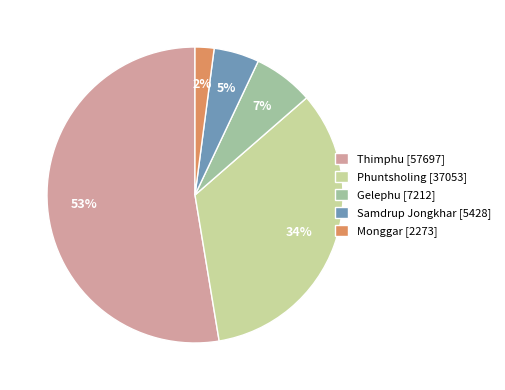

Between Monggar [2273] and Thimphu [57697], which is larger?

Thimphu [57697]